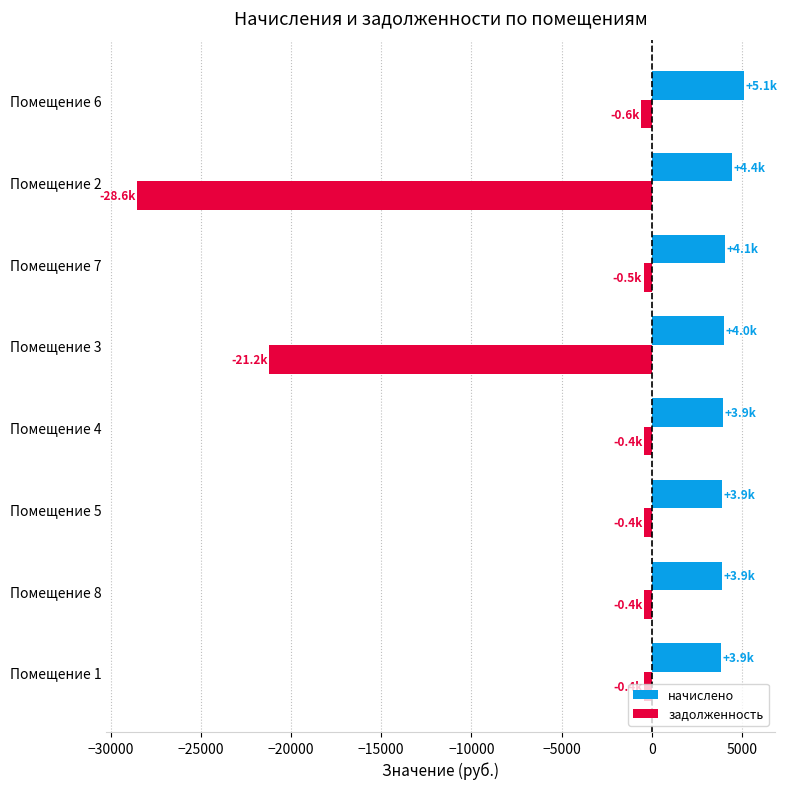

Rank the series at Помещение 5 from lowest to highest value.

задолженность, начислено